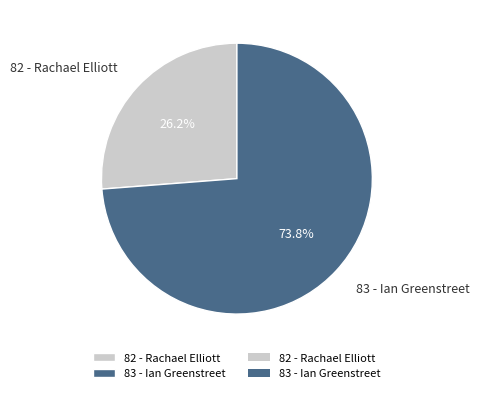

Which category has the biggest portion of the pie?

83 - Ian Greenstreet